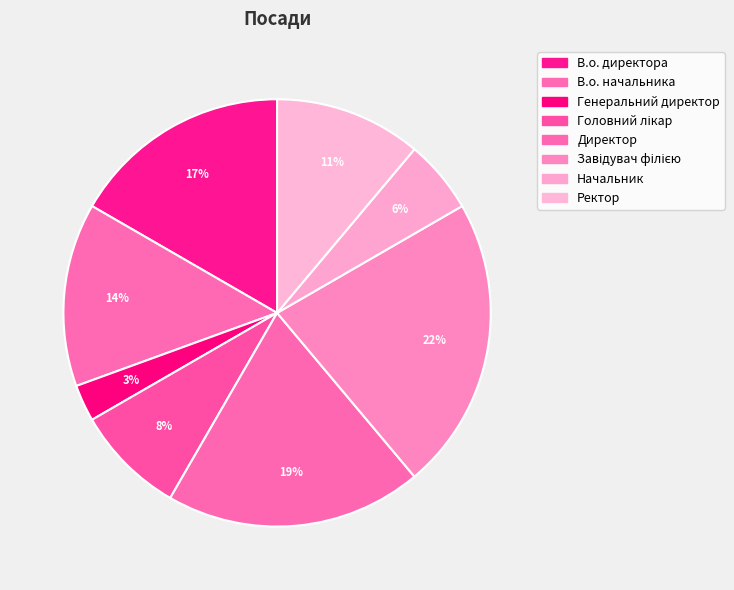

How many slices are in this pie chart?

8